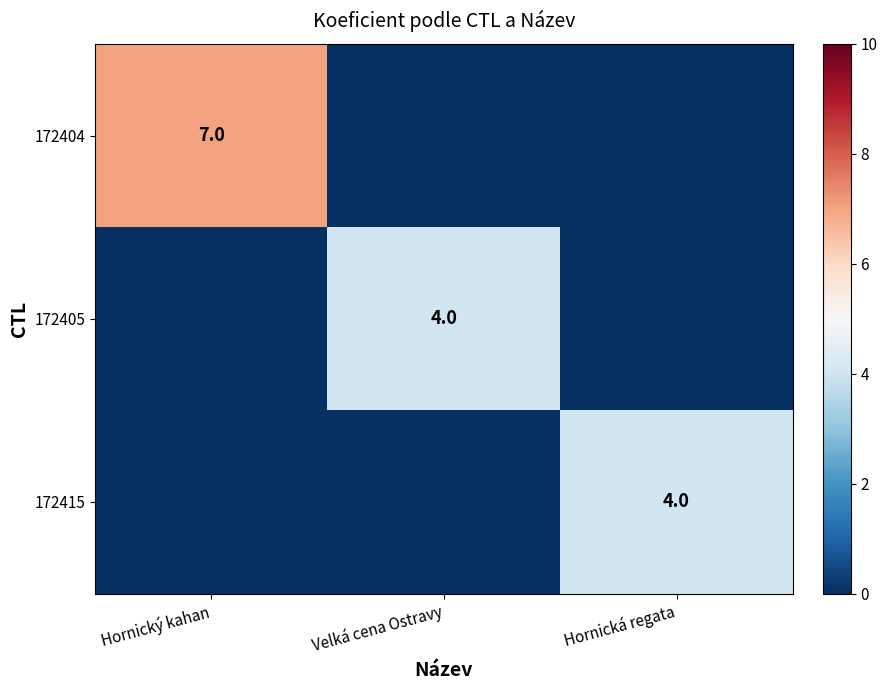

The 172415 series shows 4 at Hornická regata. True or false?

True